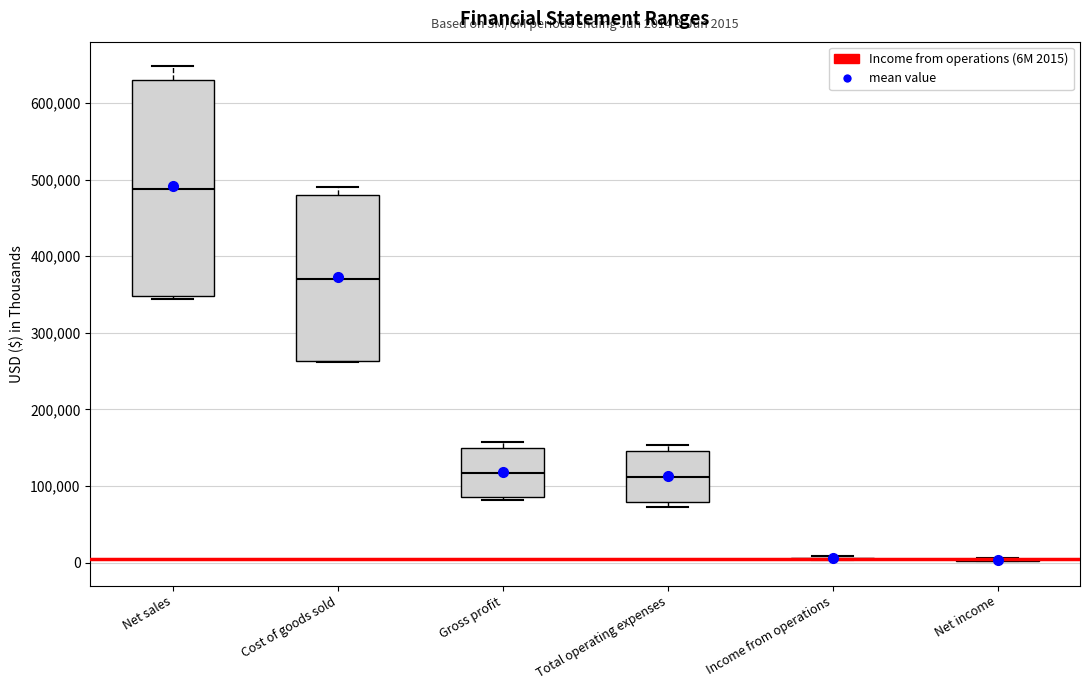

Which box is the tallest, from its lower edge to its upper edge?

Net sales